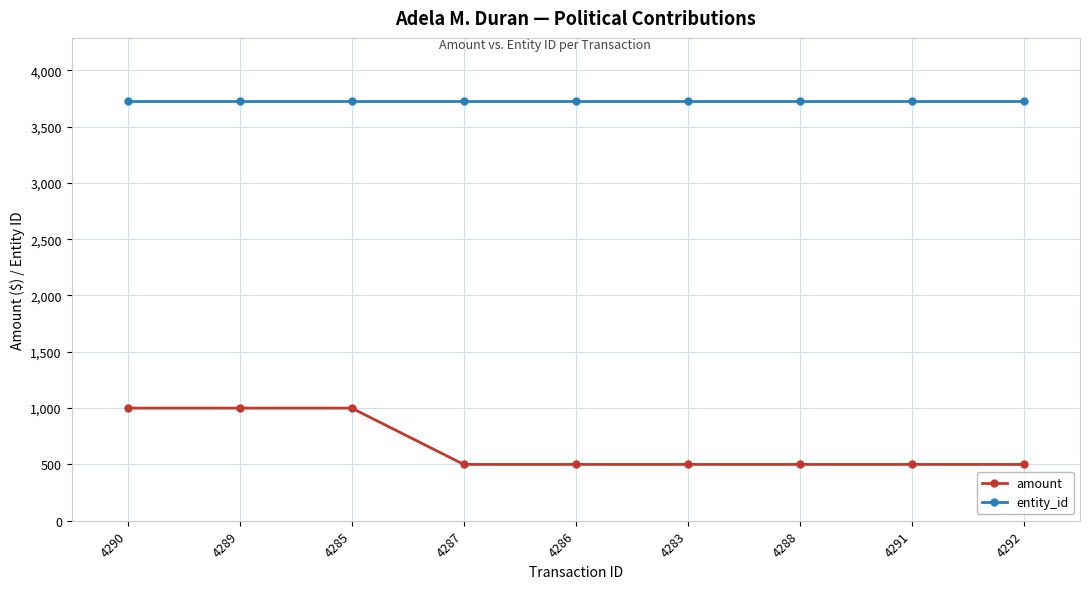

How many amount values are between 500 and 1000?

9